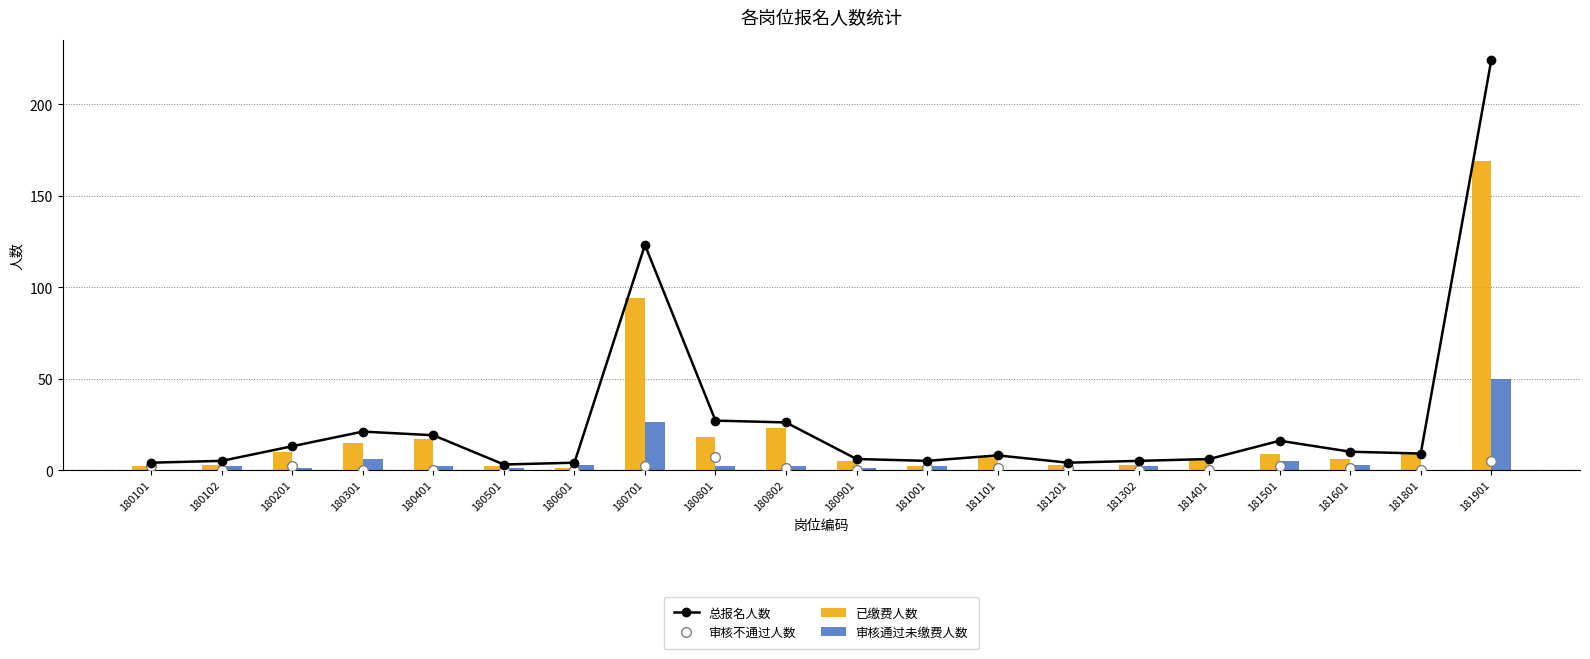

At which category is the sum across all series the highest?

181901